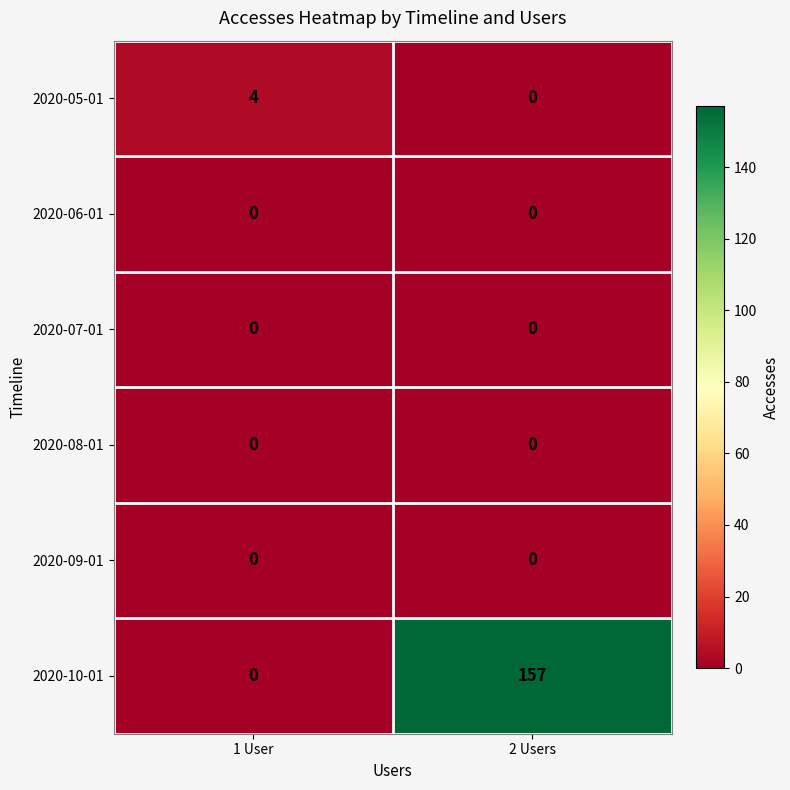

Which series has the largest range (max minus min)?

2020-10-01